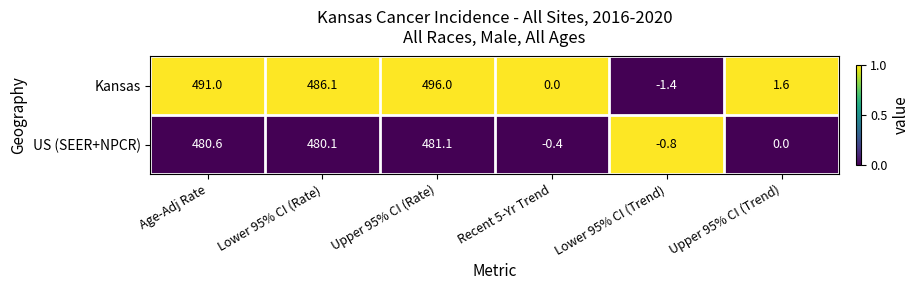

Which series has the widest spread of values?

Kansas